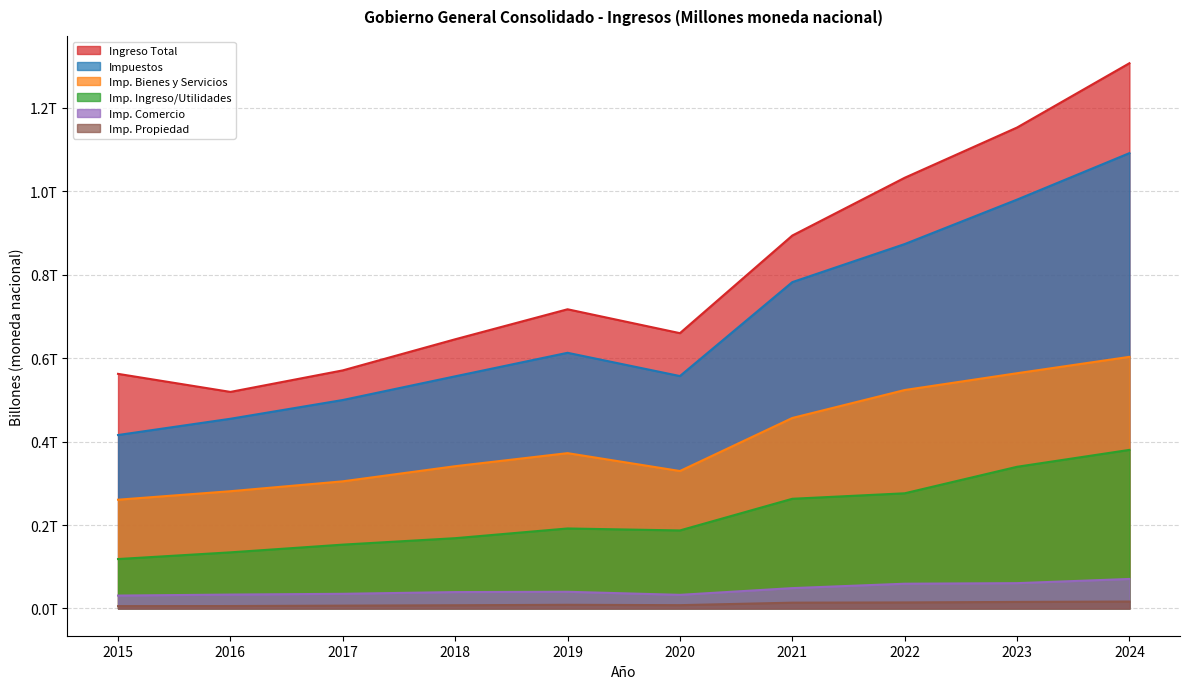

Which series has the largest range (max minus min)?

Ingreso Total